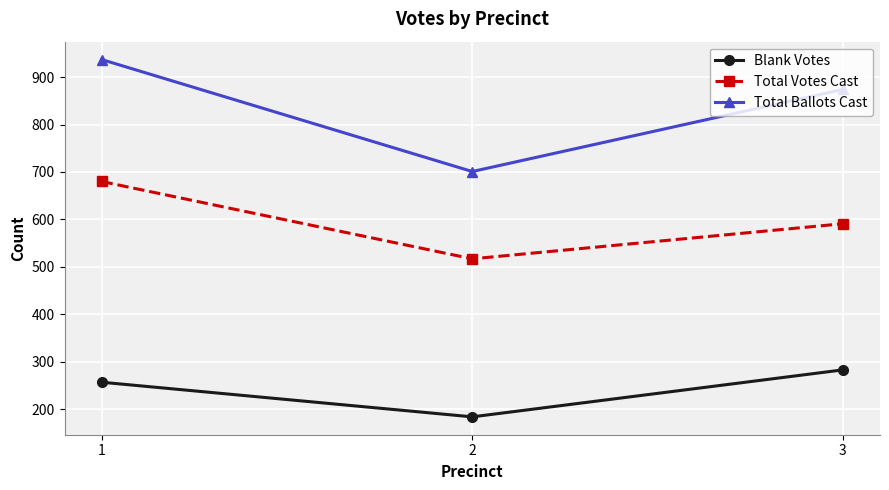

Does the chart display data point markers on the line(s)?

Yes